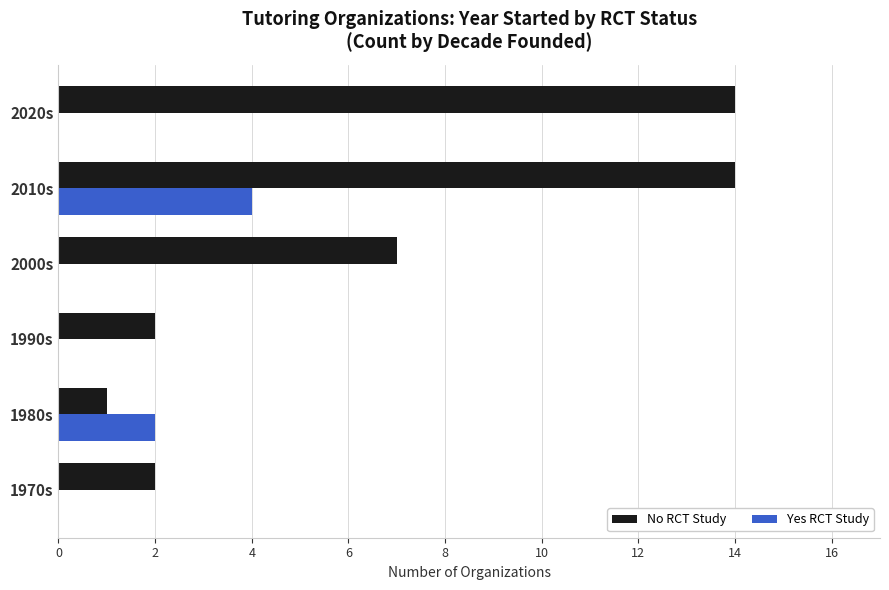

What is the greatest value displayed?

14